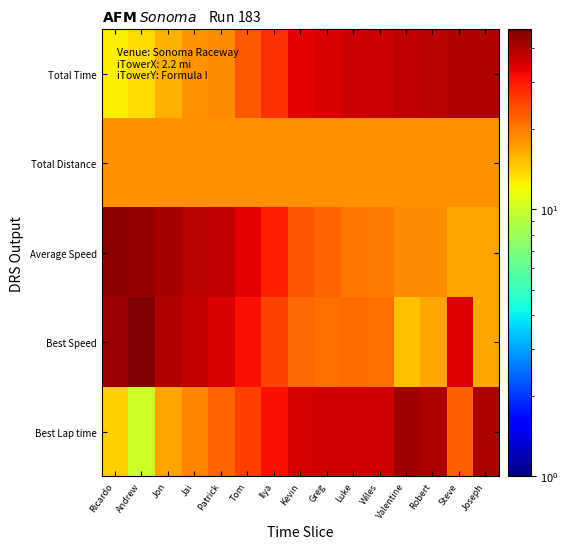

How many series are shown in this chart?

5